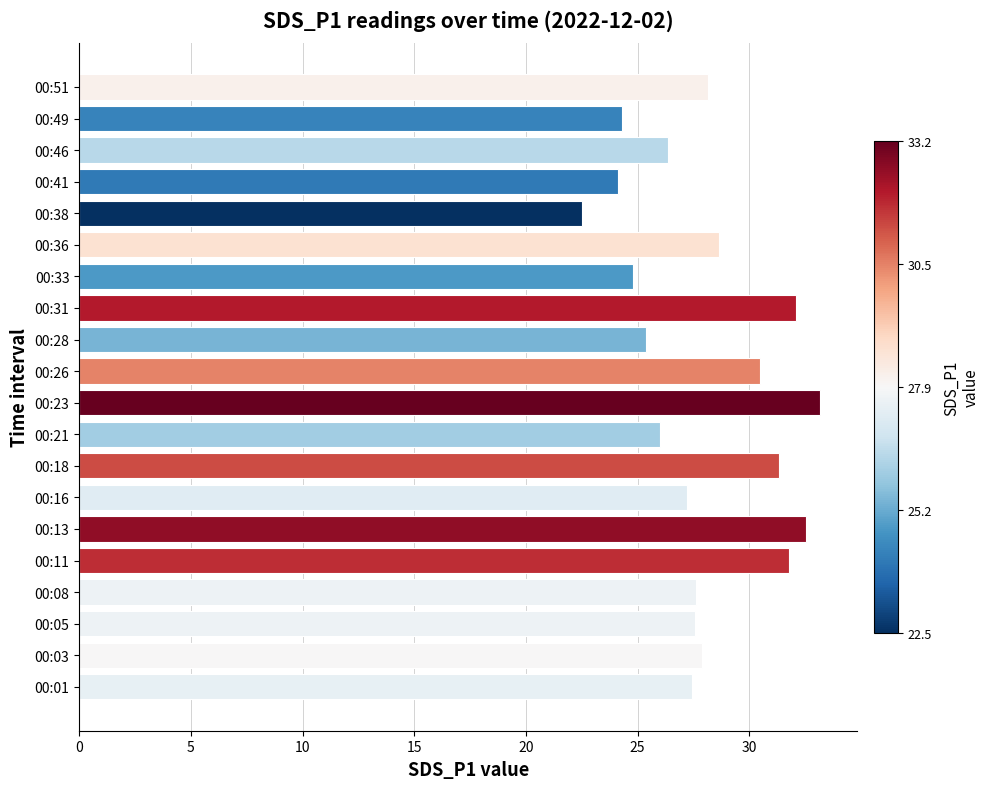

What is the sum of the values at 00:33 and 00:23?

58.0